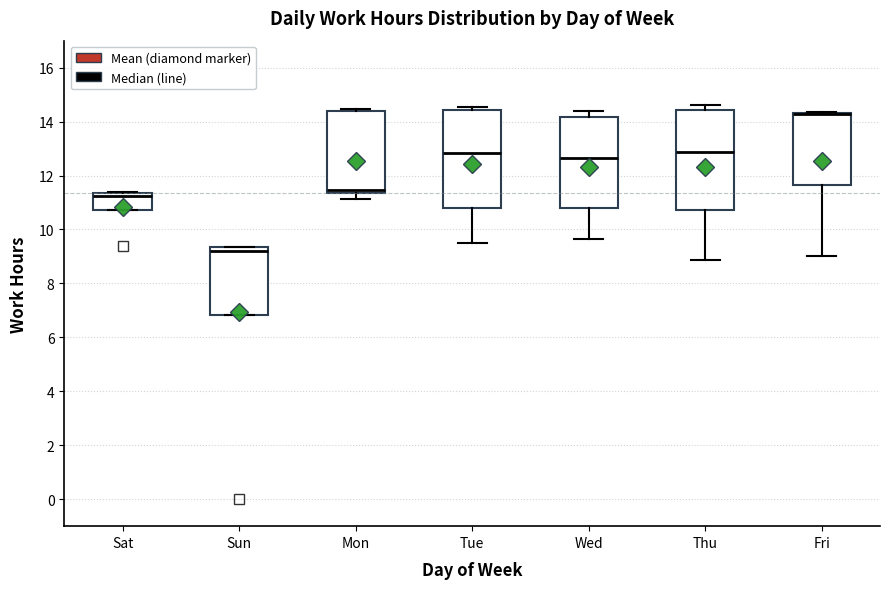

Reading left to right, read every box against the y-axis: the position of its median line, the range the box covers, and the ends of its whiskers. The values are not printed on the chart, so give them approximately, as read against the axis.

Sat: median 11.2, box 10.8 to 11.4, whiskers 10.8 to 11.4
Sun: median 9.2, box 6.8 to 9.4, whiskers 6.8 to 9.4
Mon: median 11.4 (just above the box's lower edge), box 11.4 to 14.4, whiskers 11.2 to 14.4 (just above the box's upper edge)
Tue: median 12.8, box 10.8 to 14.4, whiskers 9.4 to 14.6
Wed: median 12.6, box 10.8 to 14.2, whiskers 9.6 to 14.4
Thu: median 12.8, box 10.8 to 14.4, whiskers 8.8 to 14.6
Fri: median 14.2 (drawn on the box's upper edge), box 11.6 to 14.4, whiskers 9.0 to 14.4